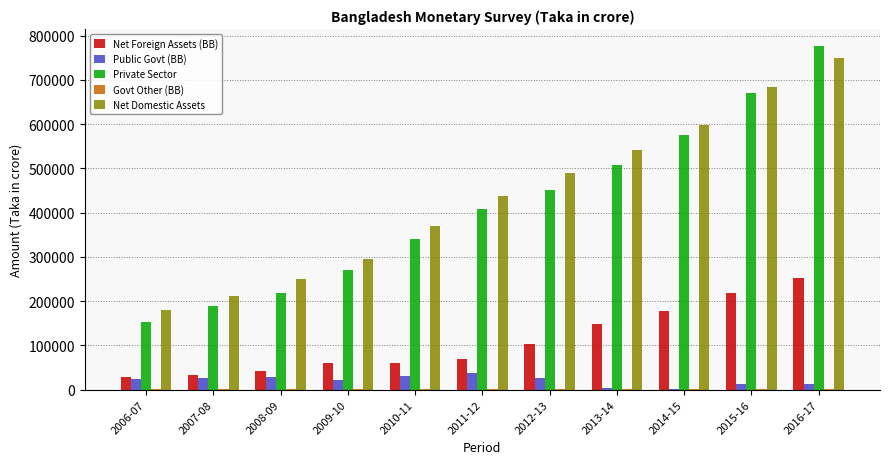

Is the value of Public Govt (BB) at 2014-15 greater than the value of Net Foreign Assets (BB) at 2010-11?

No